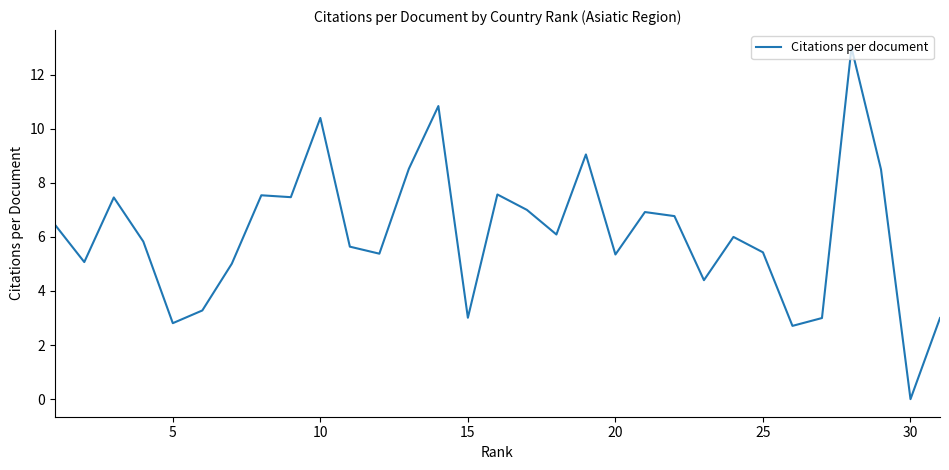

What is the greatest value displayed?

13.0